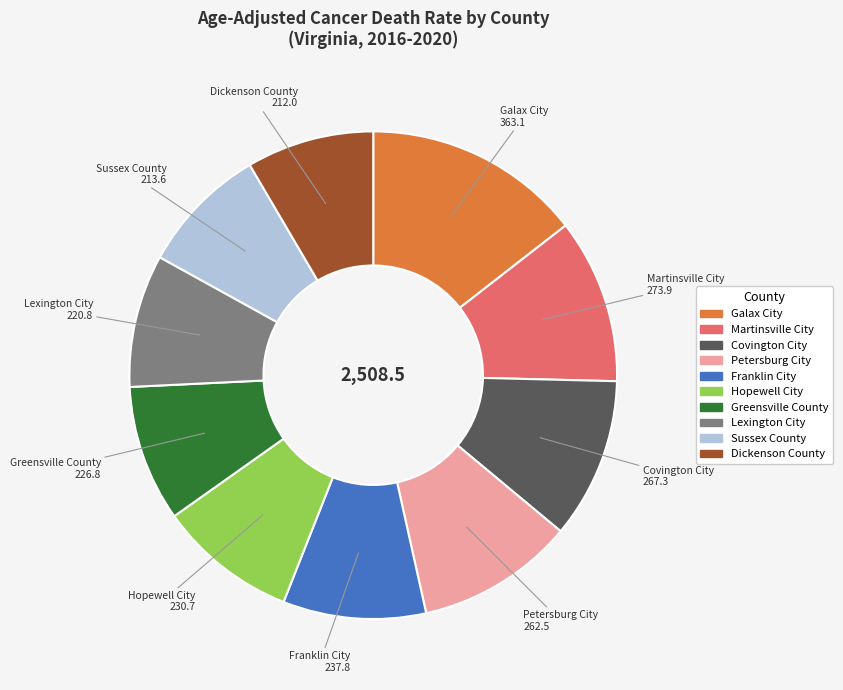

Is it true that Martinsville City 273.9 is 11% of the pie?

True